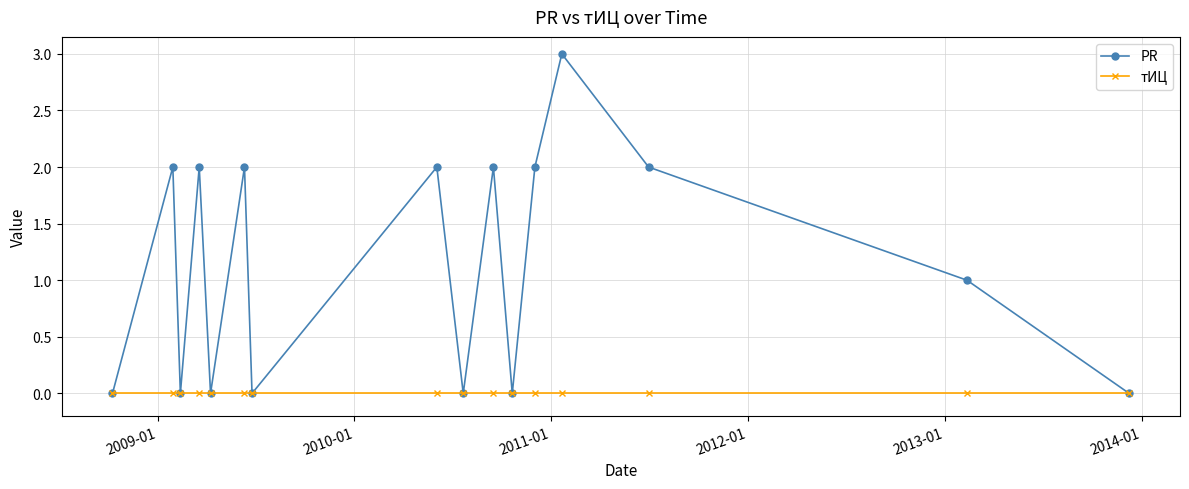

Which series has the widest spread of values?

PR